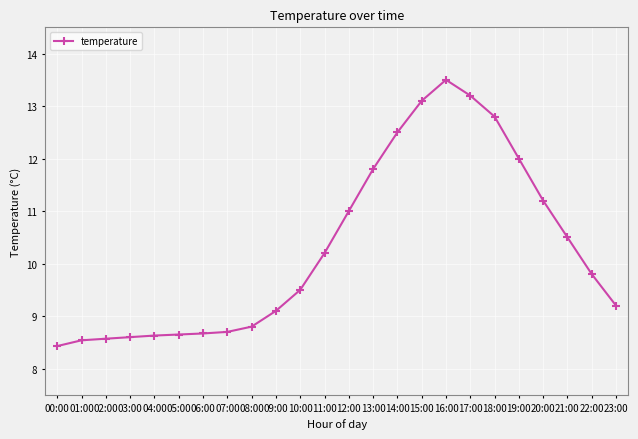

Read the value at 08:00.

8.8